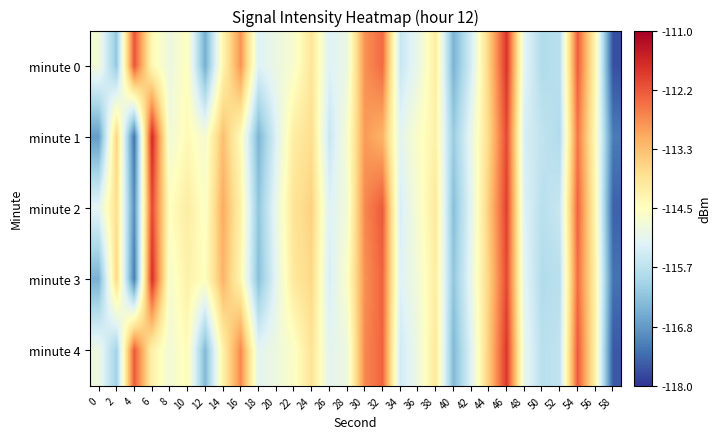

Reading left to right, list all the values displayed in this chart.

minute 0: 0=-114.8	2=-116.2	4=-112.1	6=-114.4	8=-114.9	10=-114.5	12=-116.6	14=-114.3	16=-112.8	18=-115.2	20=-114.9	22=-114.7	24=-114.0	26=-115.2	28=-114.9	30=-112.8	32=-112.4	34=-115.5	36=-115.0	38=-114.1	40=-116.5	42=-115.3	44=-113.6	46=-111.8	48=-115.1	50=-115.8	52=-115.7	54=-112.2	56=-114.3	58=-117.7
minute 1: 0=-116.8	2=-113.6	4=-117.3	6=-111.6	8=-114.8	10=-114.4	12=-114.7	14=-113.3	16=-114.4	18=-116.5	20=-115.2	22=-114.1	24=-113.8	26=-115.5	28=-114.7	30=-112.9	32=-113.2	34=-115.1	36=-114.6	38=-114.2	40=-116.1	42=-115.0	44=-113.7	46=-112.0	48=-115.3	50=-115.6	52=-115.8	54=-112.5	56=-114.4	58=-117.2
minute 2: 0=-115.1	2=-113.8	4=-117.0	6=-112.0	8=-114.5	10=-114.1	12=-114.6	14=-113.1	16=-114.2	18=-116.2	20=-115.0	22=-113.9	24=-113.6	26=-115.2	28=-114.8	30=-112.7	32=-112.2	34=-115.3	36=-114.7	38=-114.0	40=-116.3	42=-115.1	44=-113.5	46=-111.9	48=-115.2	50=-115.7	52=-115.5	54=-112.3	56=-114.3	58=-117.5
minute 3: 0=-116.5	2=-113.7	4=-117.2	6=-111.7	8=-114.7	10=-114.2	12=-114.5	14=-113.2	16=-114.3	18=-116.3	20=-115.1	22=-114.0	24=-113.7	26=-115.3	28=-114.6	30=-112.8	32=-112.3	34=-115.2	36=-114.8	38=-114.1	40=-116.2	42=-115.0	44=-113.6	46=-112.0	48=-115.1	50=-115.8	52=-115.7	54=-112.4	56=-114.2	58=-117.3
minute 4: 0=-114.9	2=-116.0	4=-112.2	6=-114.2	8=-114.8	10=-114.4	12=-116.4	14=-114.2	16=-112.7	18=-115.1	20=-114.9	22=-114.6	24=-113.9	26=-115.1	28=-114.9	30=-112.7	32=-112.3	34=-115.4	36=-114.9	38=-114.0	40=-116.4	42=-115.2	44=-113.5	46=-111.8	48=-115.0	50=-115.7	52=-115.6	54=-112.2	56=-114.2	58=-117.6